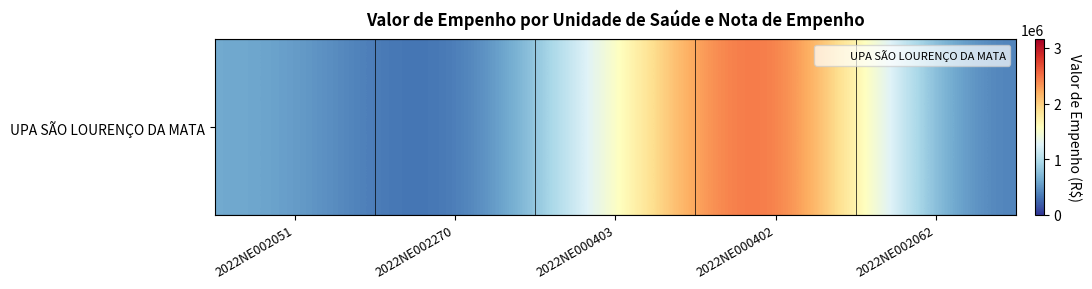

List the labels in order of value, smallest first.

2022NE002270, 2022NE002062, 2022NE002051, 2022NE000403, 2022NE000402